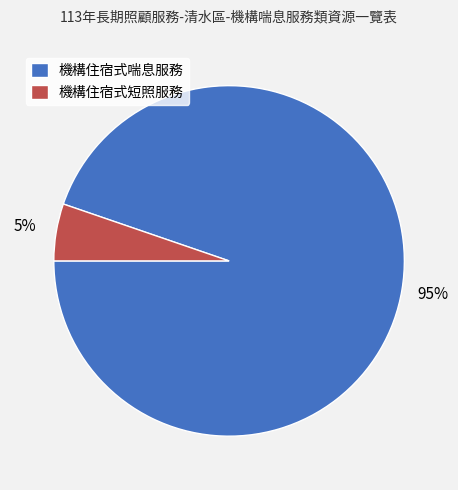

To the nearest percent, what is the average slice percentage?

50%